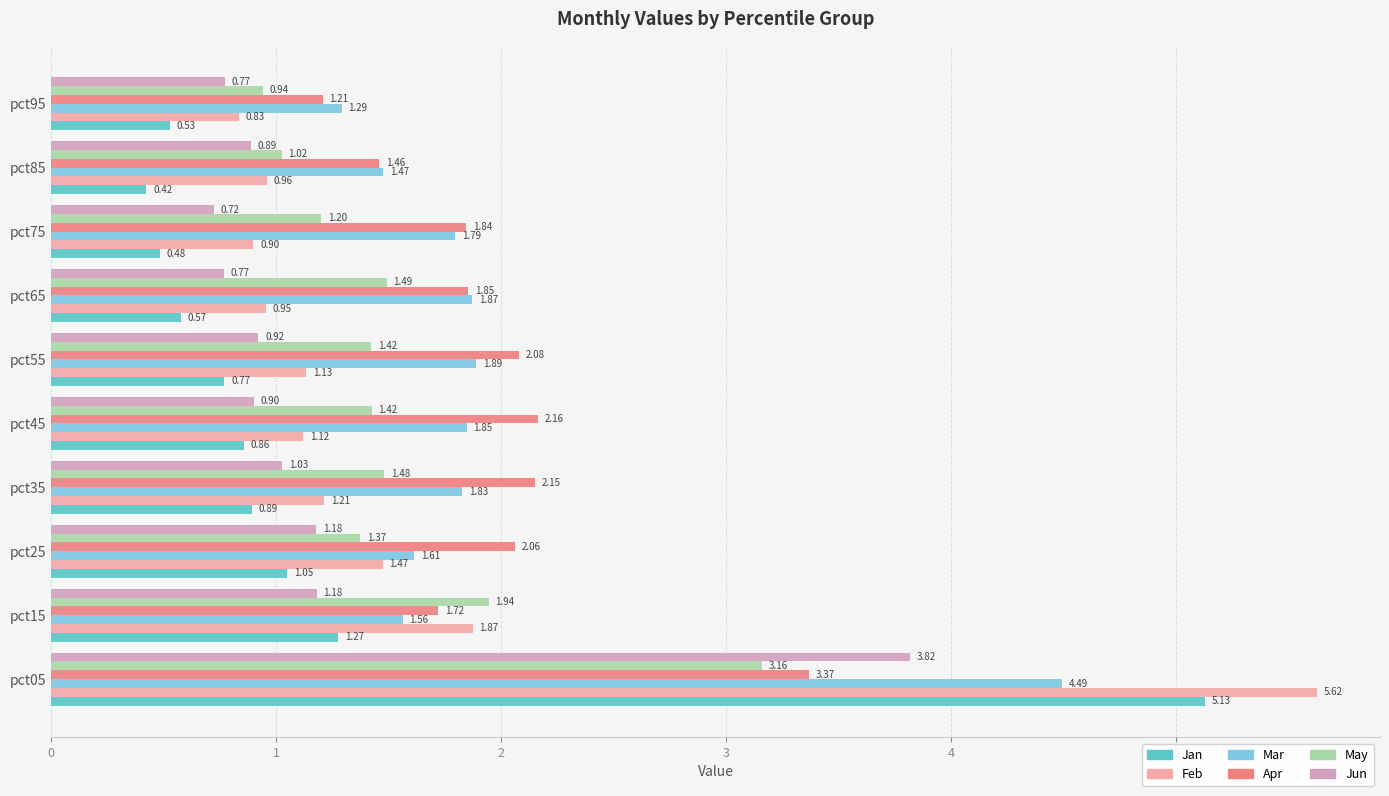

Rank the series at pct85 from highest to lowest value.

Mar, Apr, May, Feb, Jun, Jan